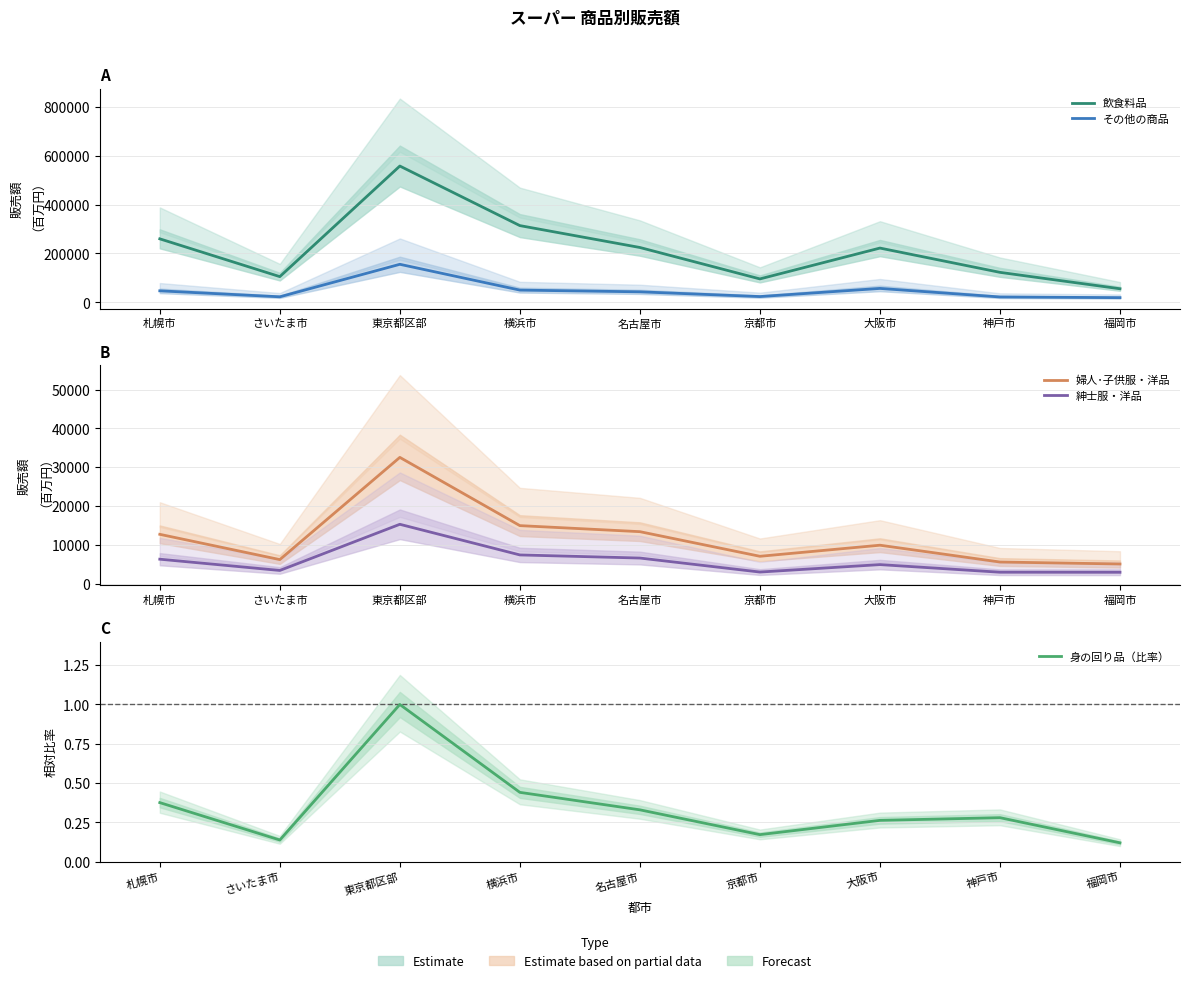

At how many categories does at least one series exceed 73161?

8